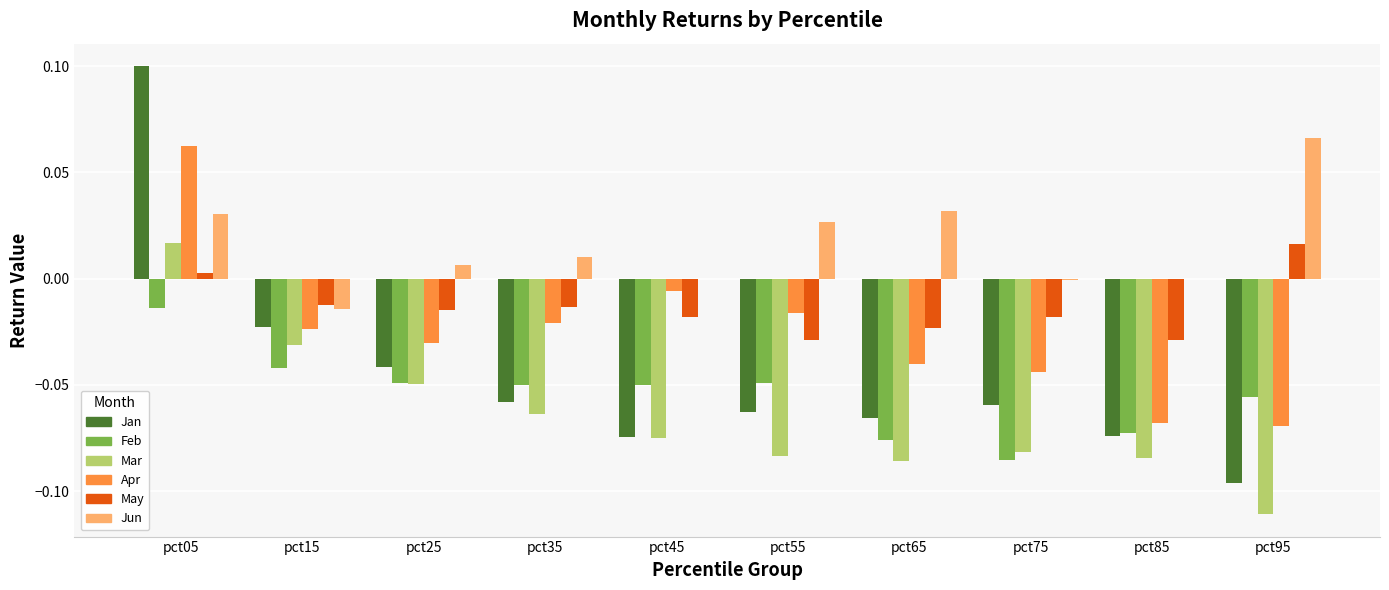

True or false: Apr has a value of -0.0 at pct45.

True